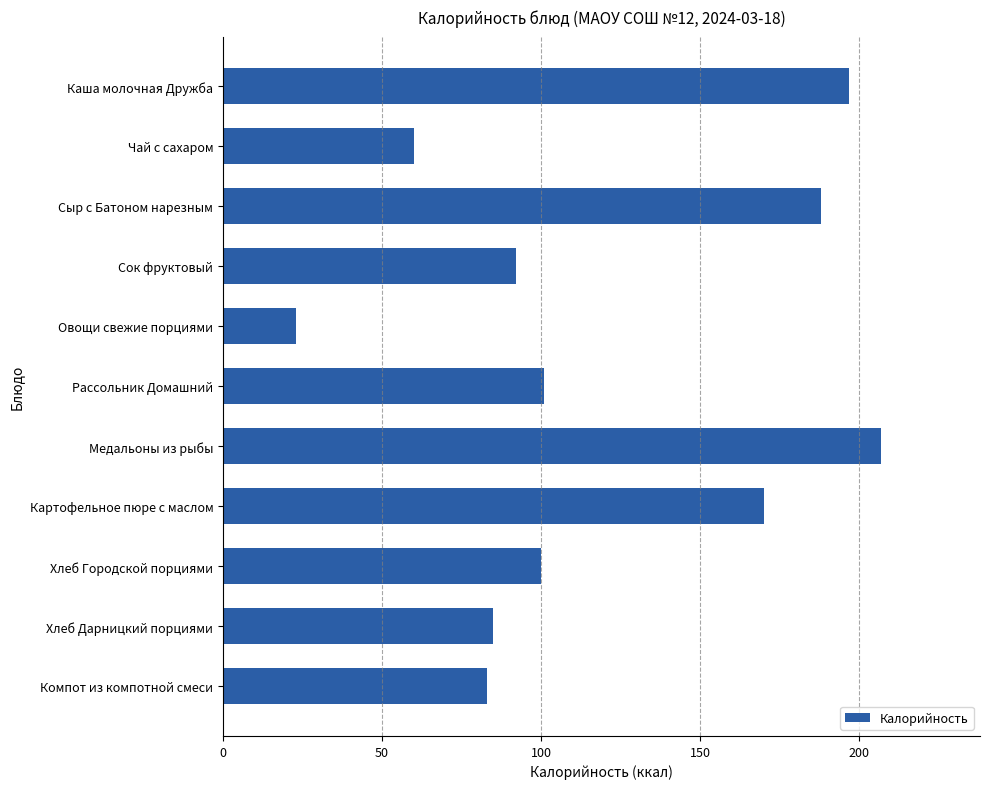

What is the approximate value at Каша молочная Дружба, to the nearest 5?

195